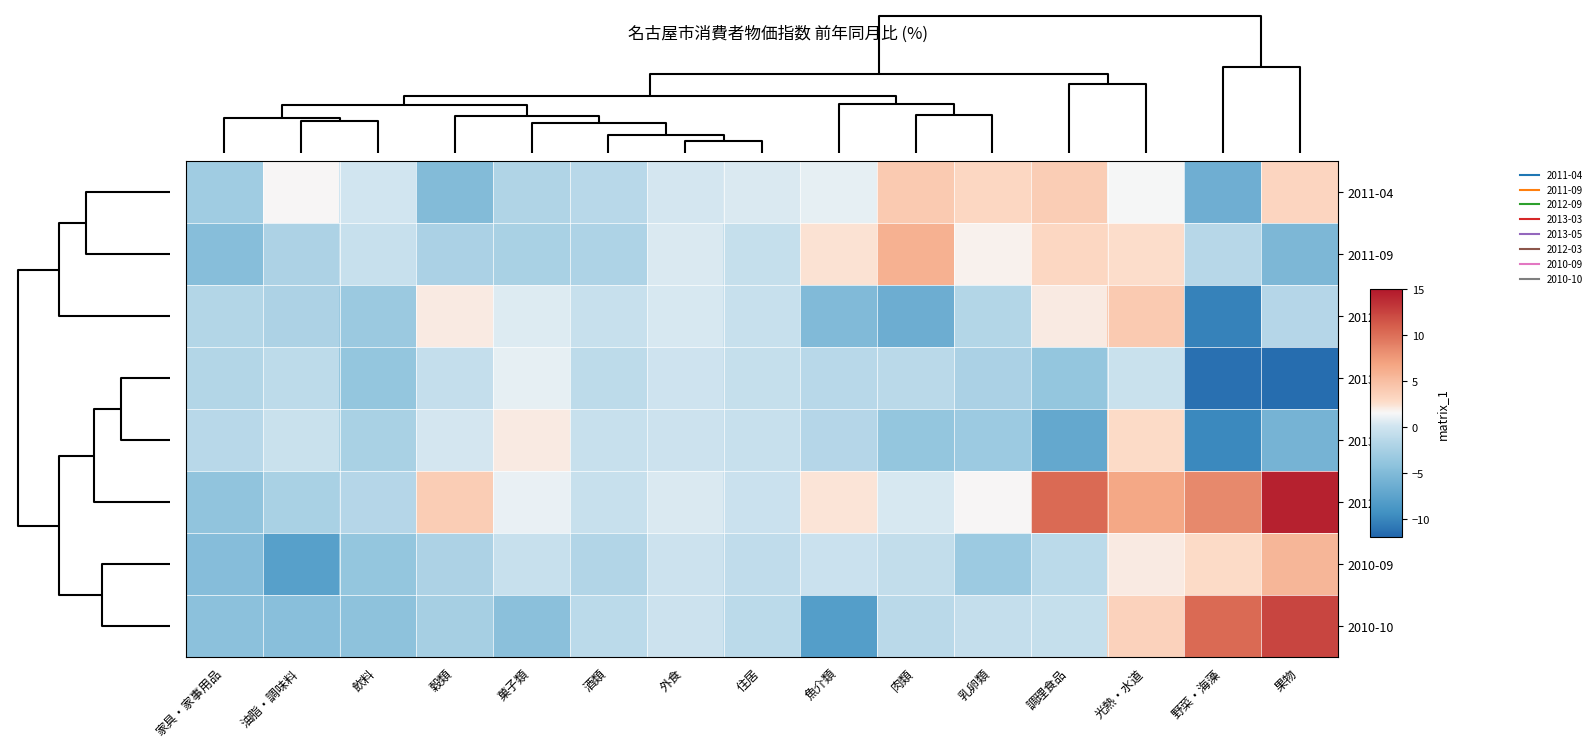

What is the smallest value displayed?

-11.5